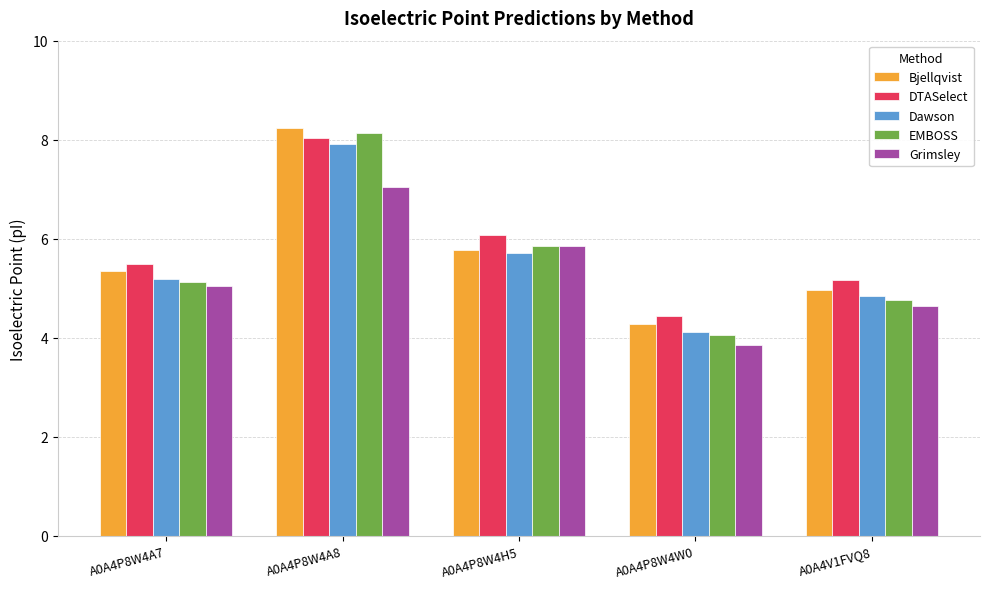

Rank the categories by DTASelect value from highest to lowest.

A0A4P8W4A8, A0A4P8W4H5, A0A4P8W4A7, A0A4V1FVQ8, A0A4P8W4W0